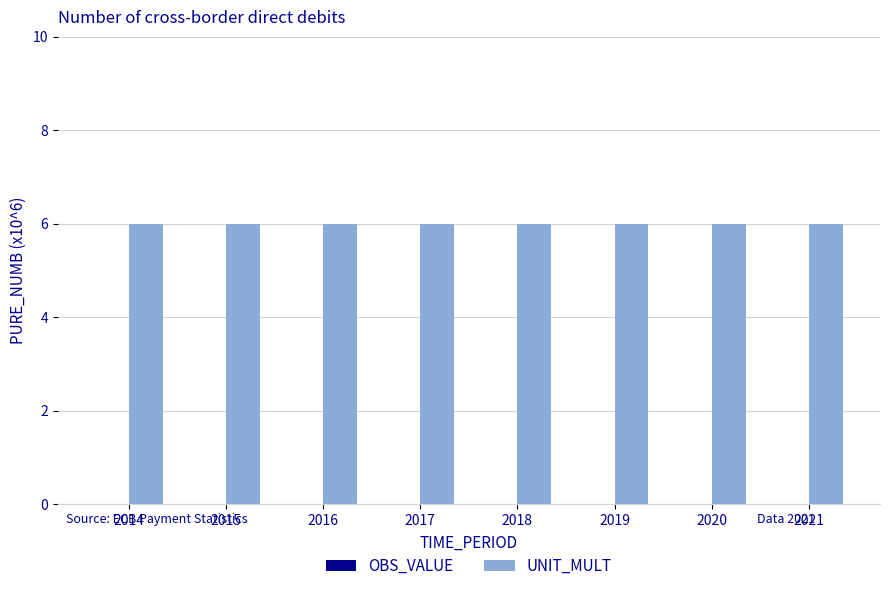

What is the value of the UNIT_MULT bar at the 5th from the left?

6